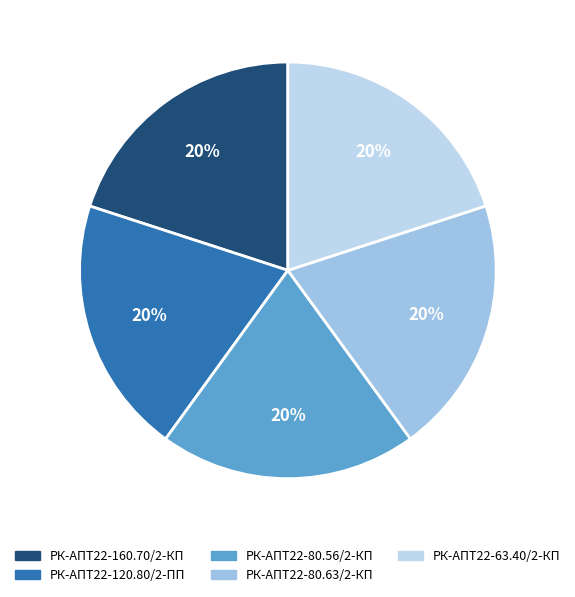

True or false: РК-АПТ22-80.56/2-КП accounts for 20% of the total.

True